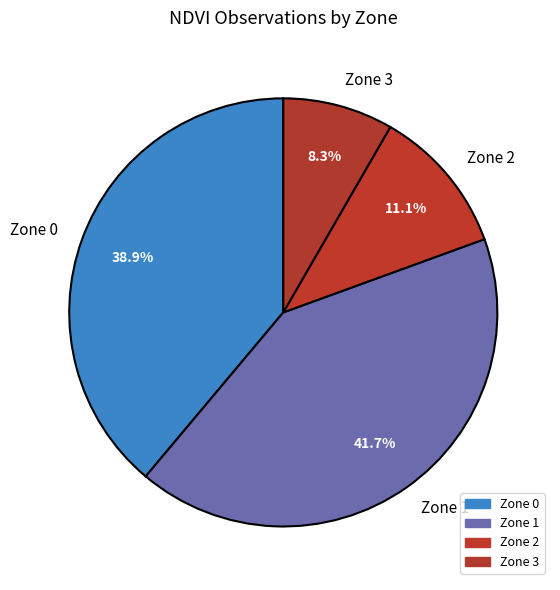

Which slice is the largest?

Zone 1